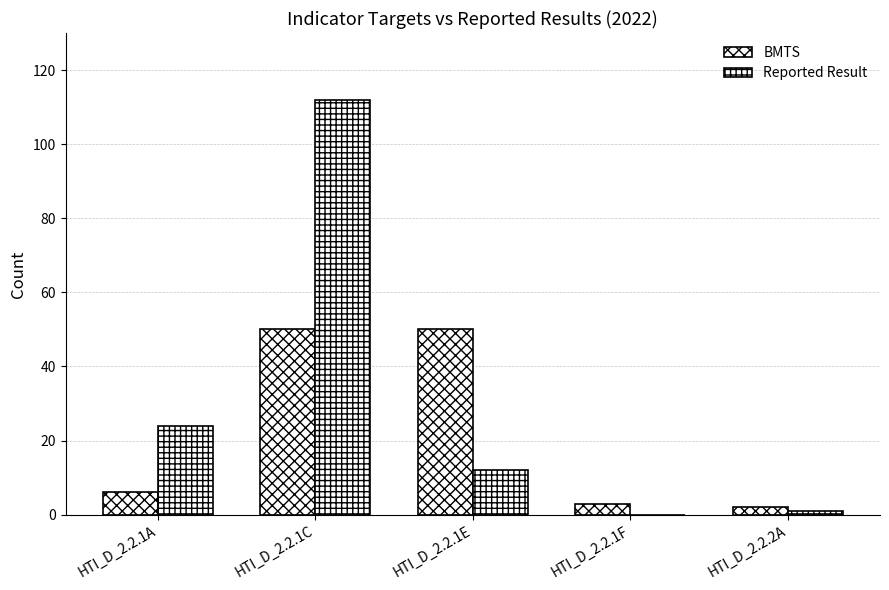

Count the number of categories in the chart.

5